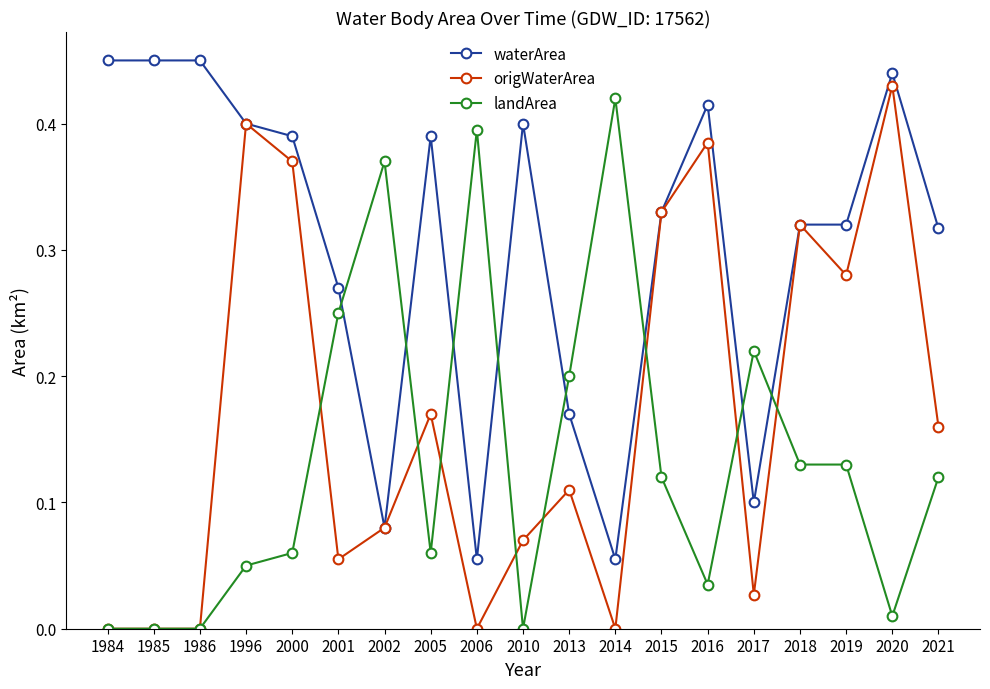

What is the total value across all series at 2018?

0.8